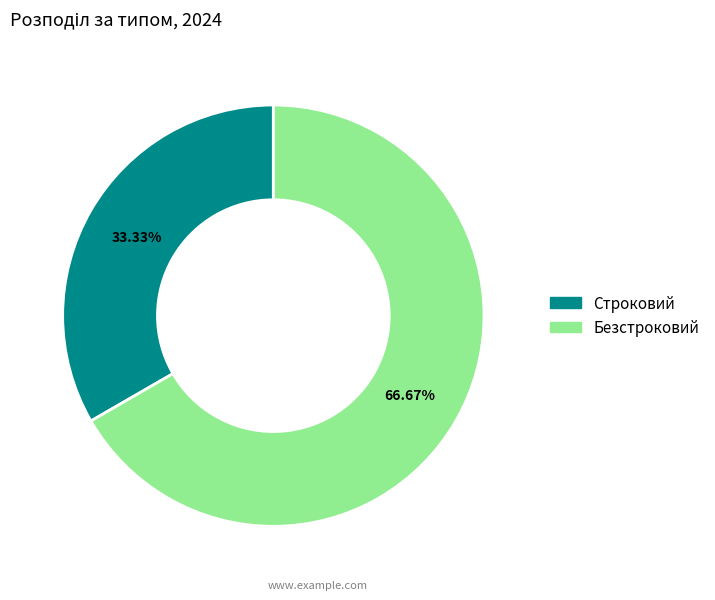

Approximately how many times larger is the value at Безстроковий compared to Строковий?

2.0